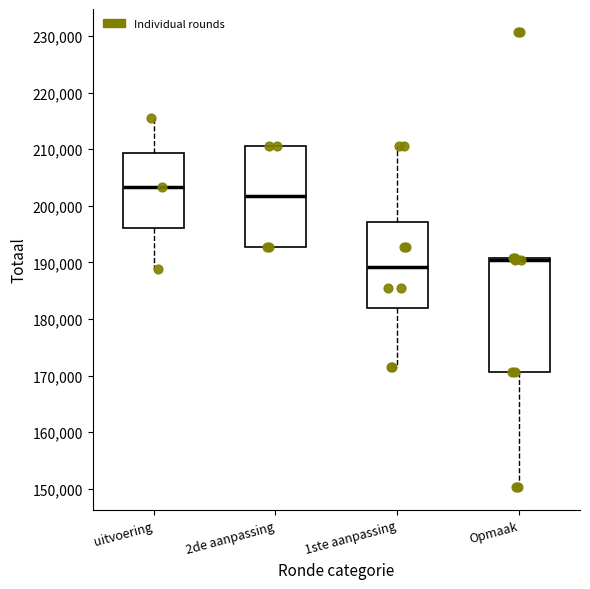

Which box is the tallest, from its lower edge to its upper edge?

Opmaak